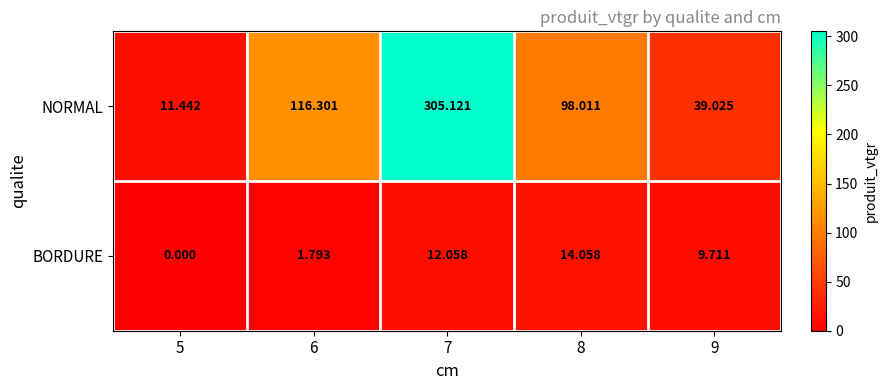

Which series has the largest range (max minus min)?

NORMAL